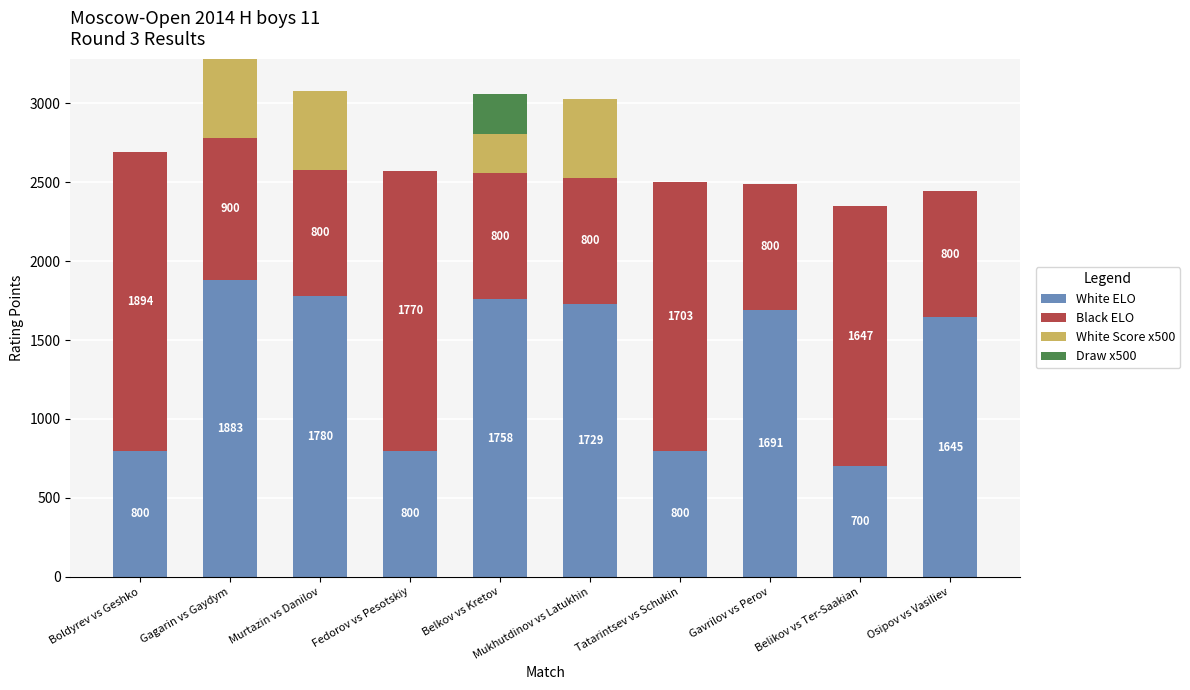

The value of White ELO at Belikov vs Ter-Saakian is 700. True or false?

True